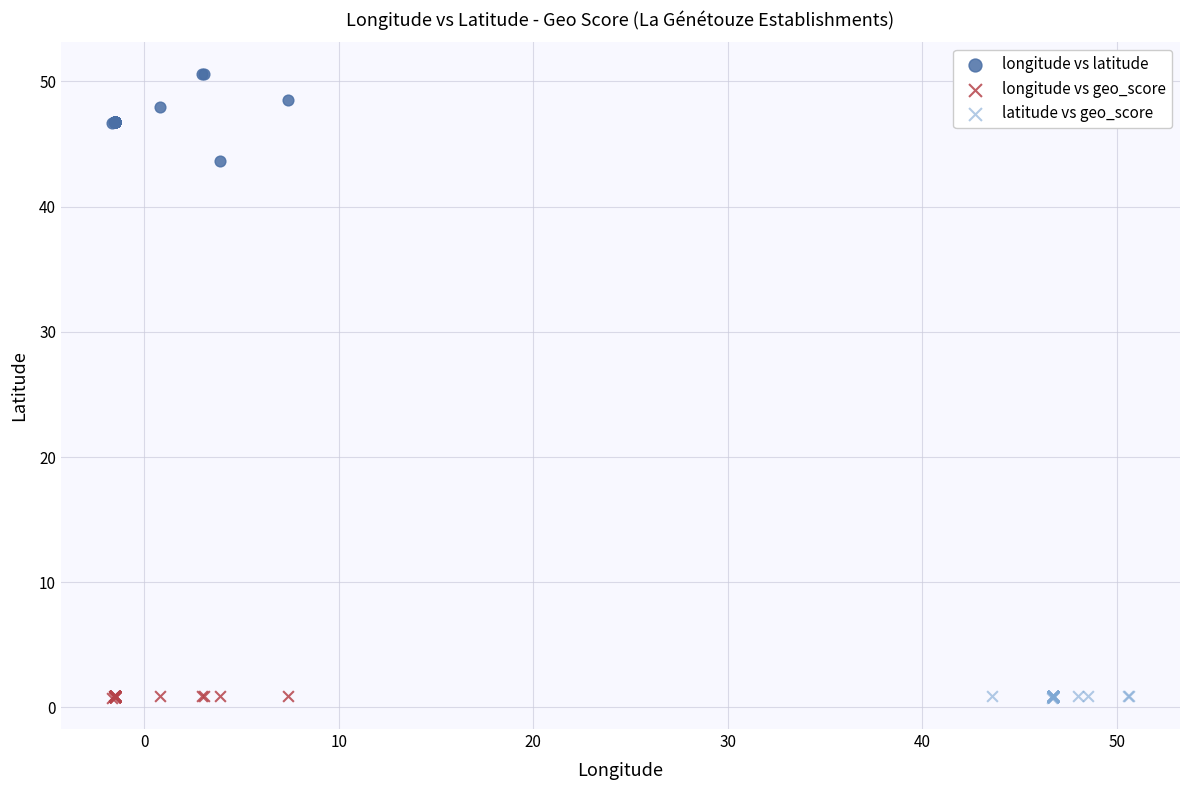

Which series has the largest Y range (max minus min)?

longitude vs latitude